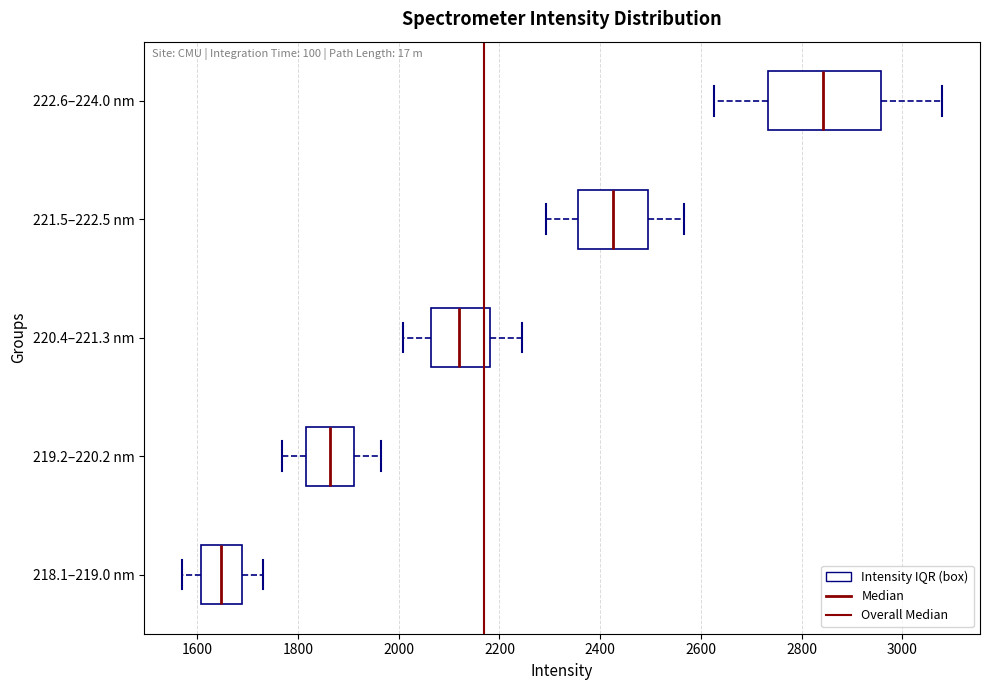

Comparing the boxes themselves (not the whiskers), which one is the widest?

222.6–224.0 nm